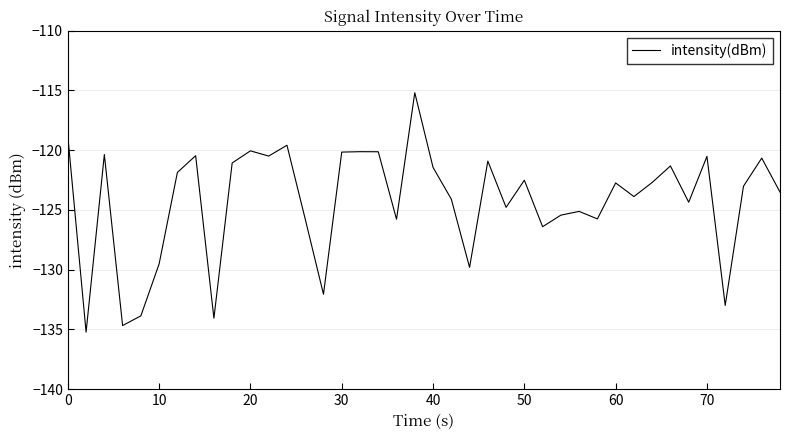

Does the chart display data point markers on the line(s)?

No